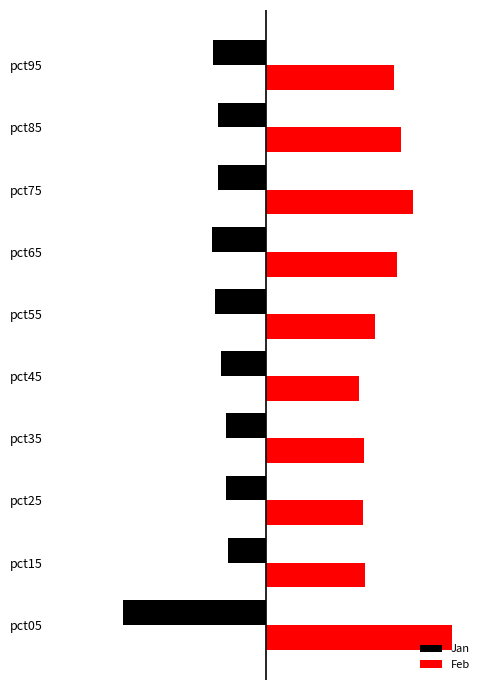

What is the lowest value of the Jan series?

-3.0